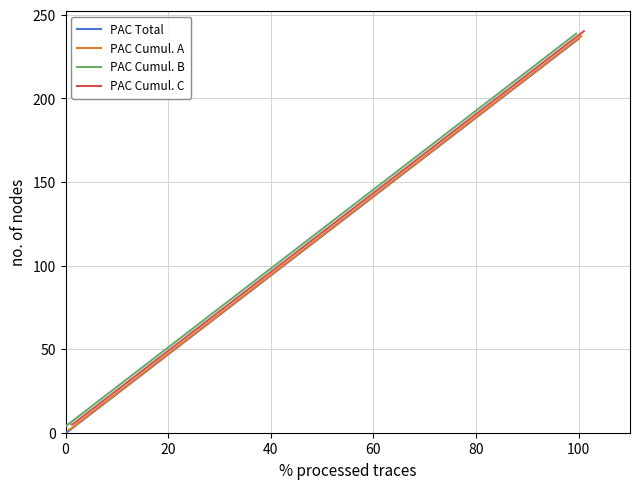

Is this an area chart (filled region under the line)?

No